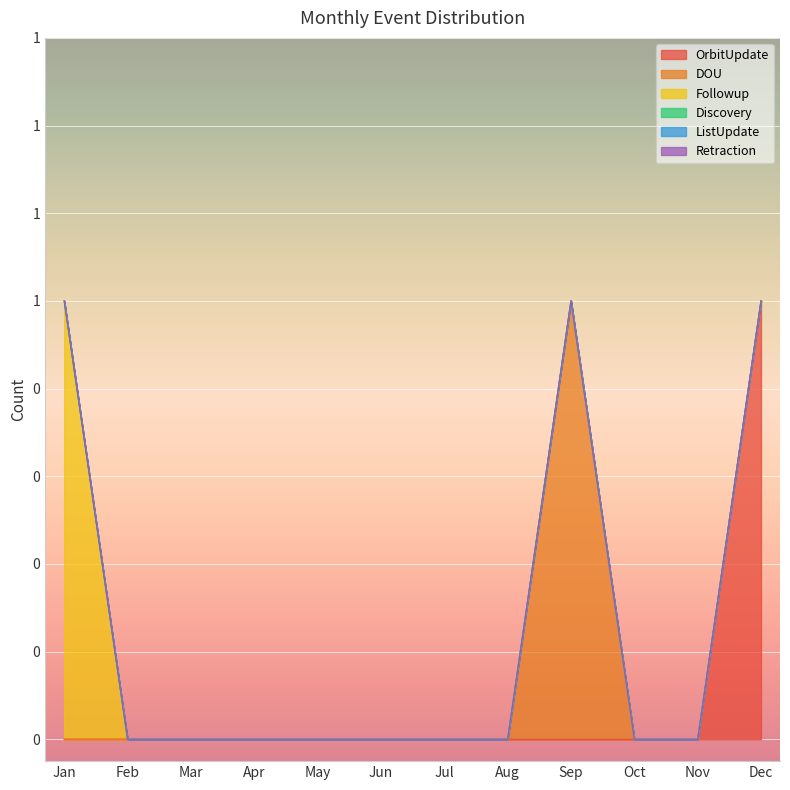

How many categories are shown in the chart?

12